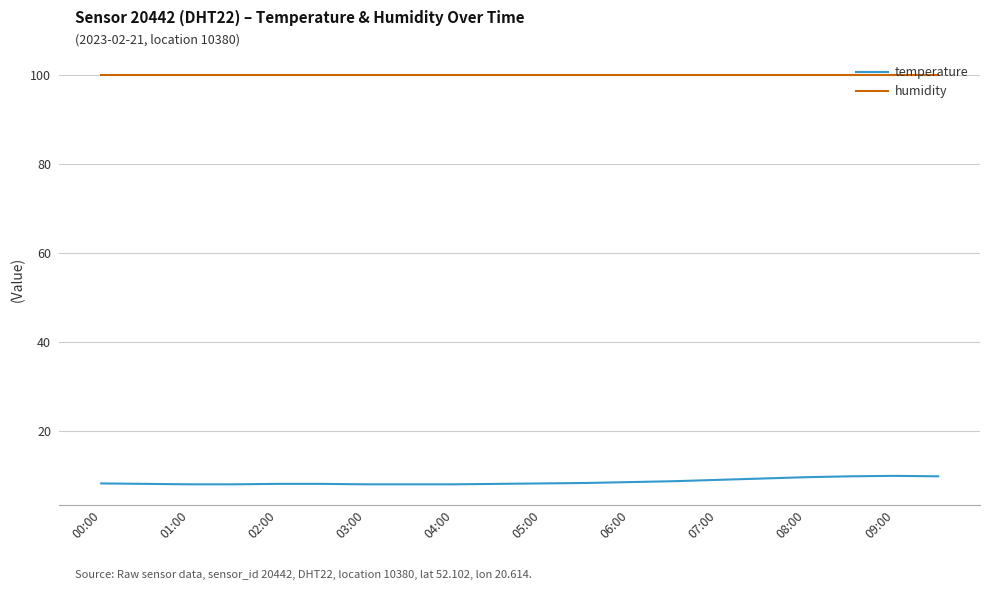

True or false: temperature and humidity intersect in this chart.

False